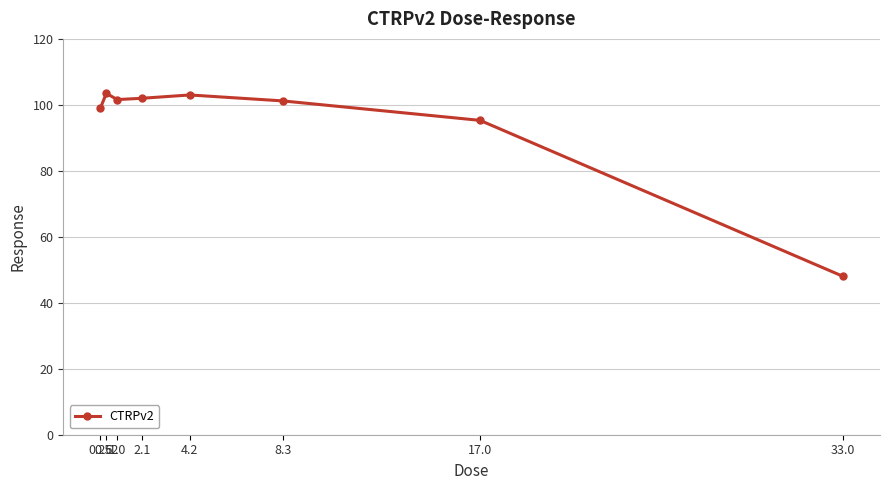

At which label does the data first exceed 101?

0.52